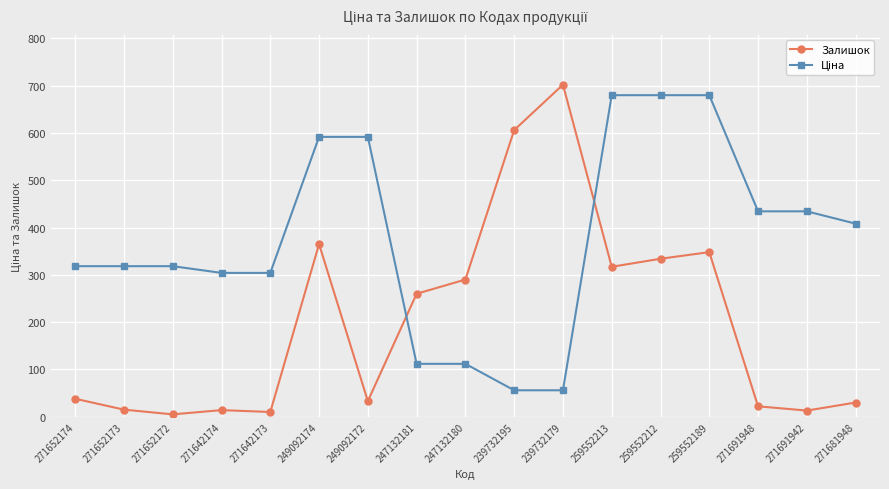

How many lines are shown in the chart?

2